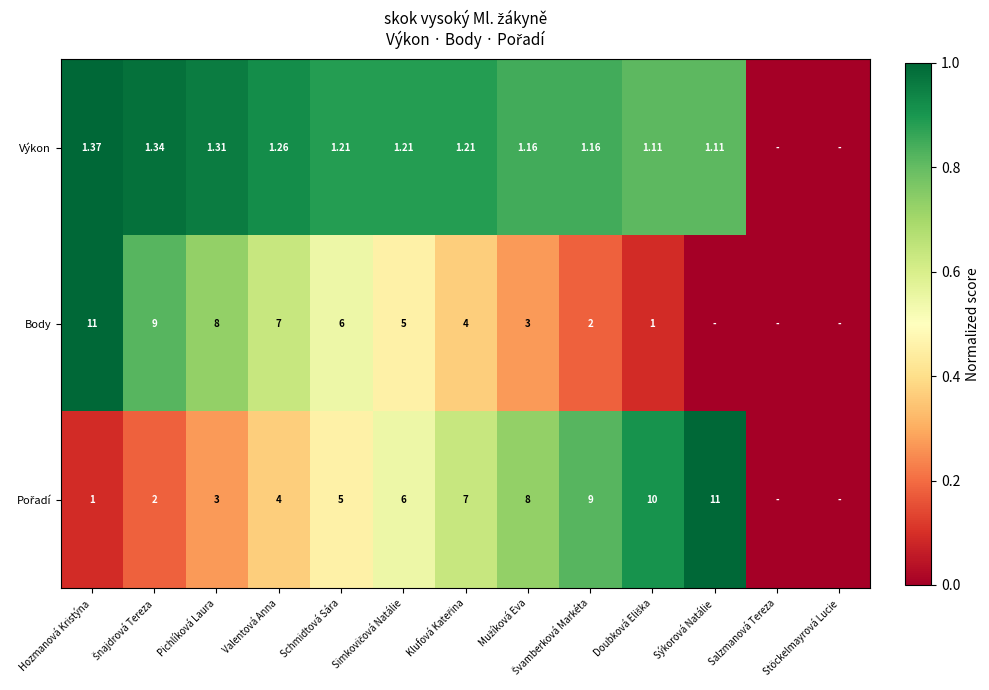

Which series has the widest spread of values?

Výkon